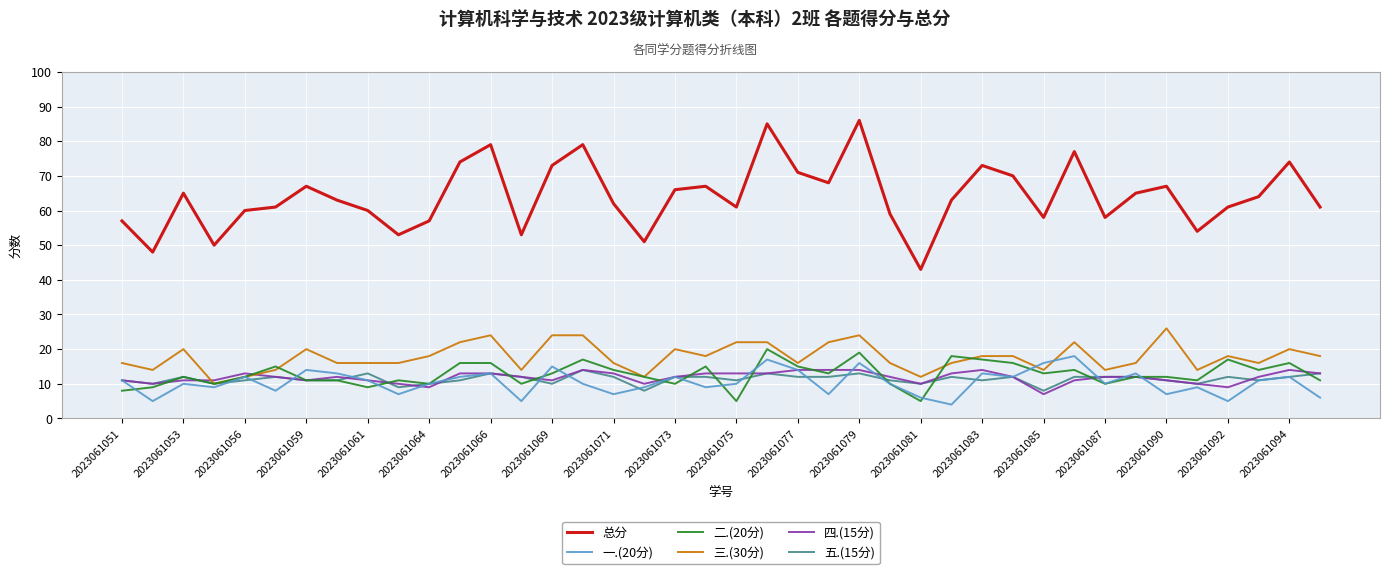

How many 四.(15分) values are between 11 and 13?

26